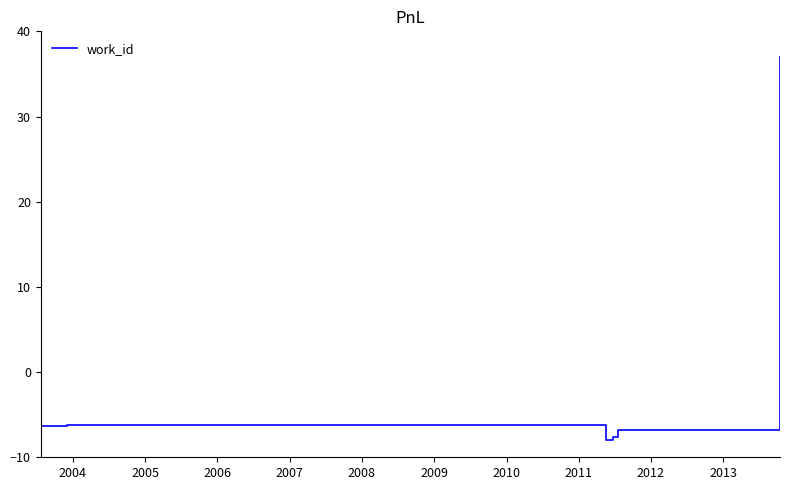

What is the sum of all values?

-25.2